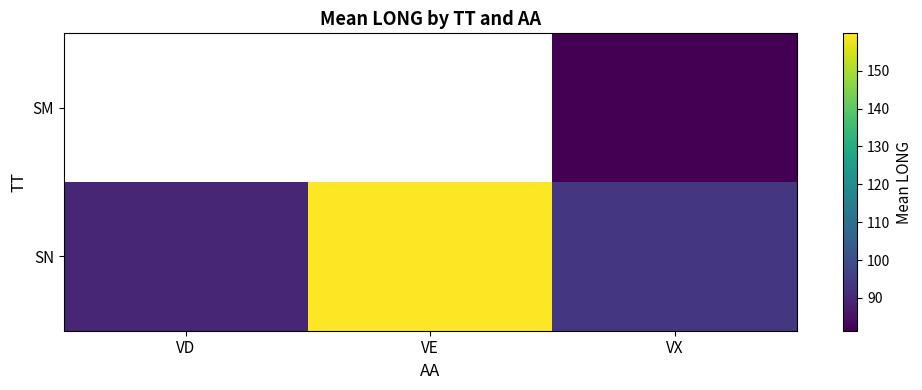

What is the greatest value displayed?

159.8